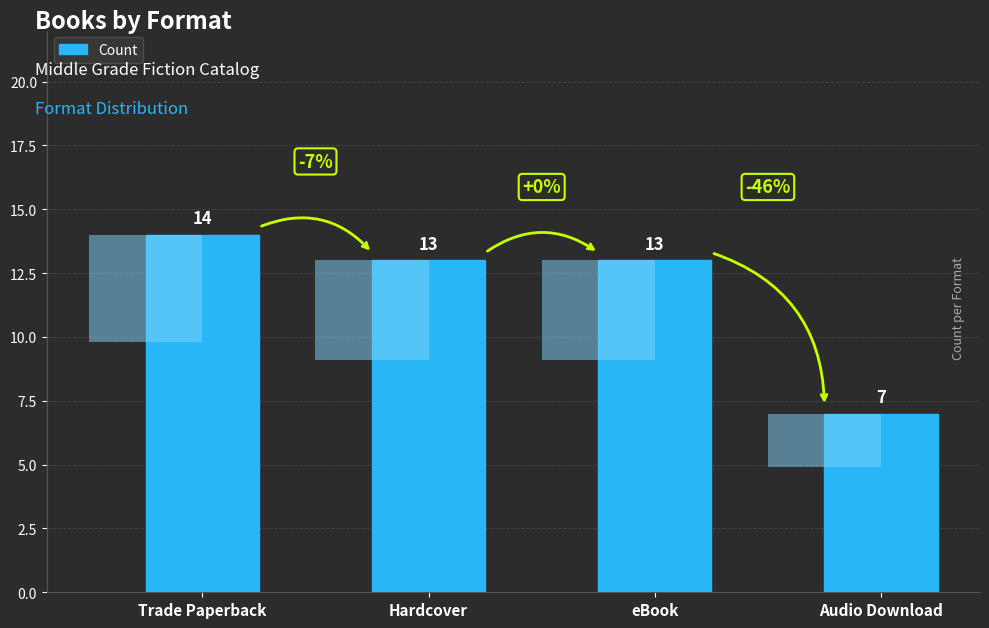

What is the greatest value displayed?

14